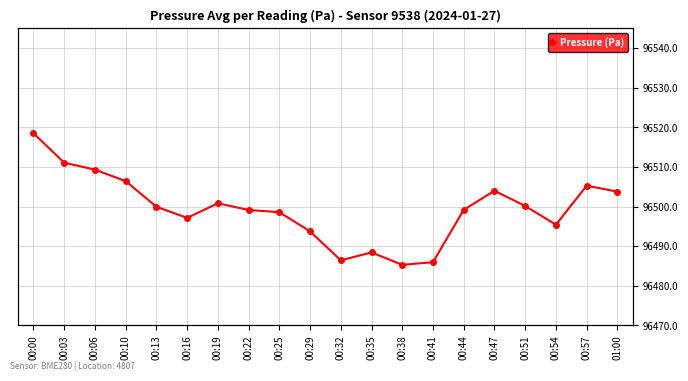

How many values are below 96499?

8